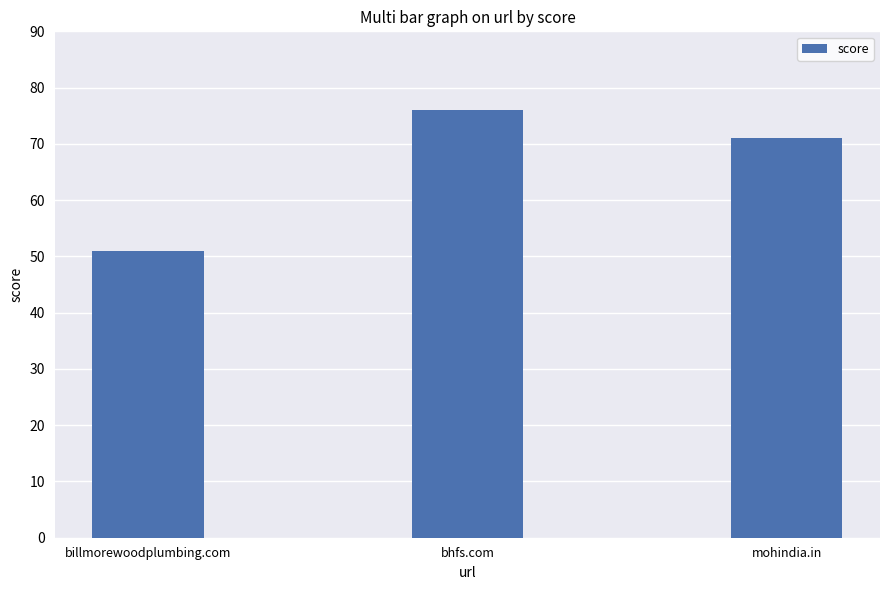

What is the greatest value displayed?

76